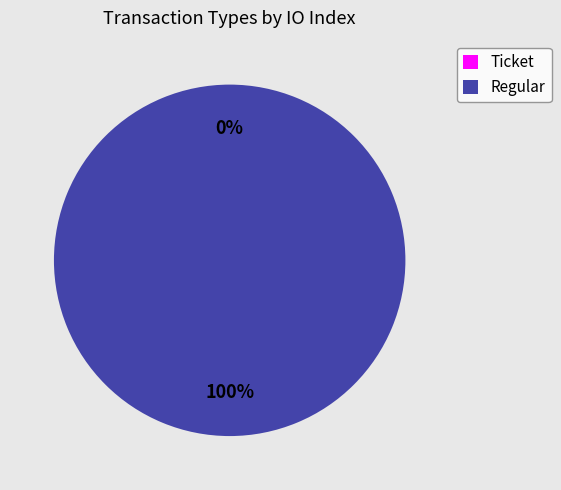

Which slice is the smallest?

Ticket